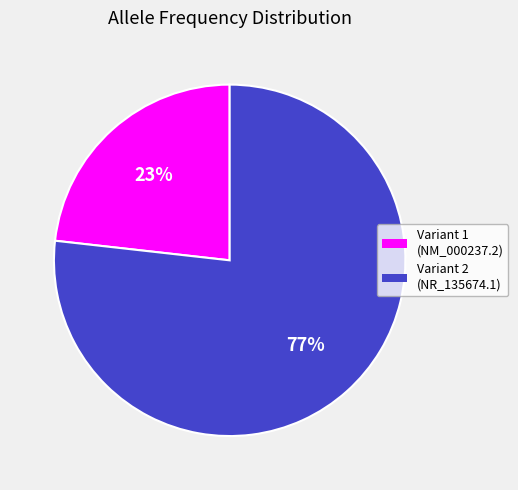

Does any single category account for the majority?

Yes